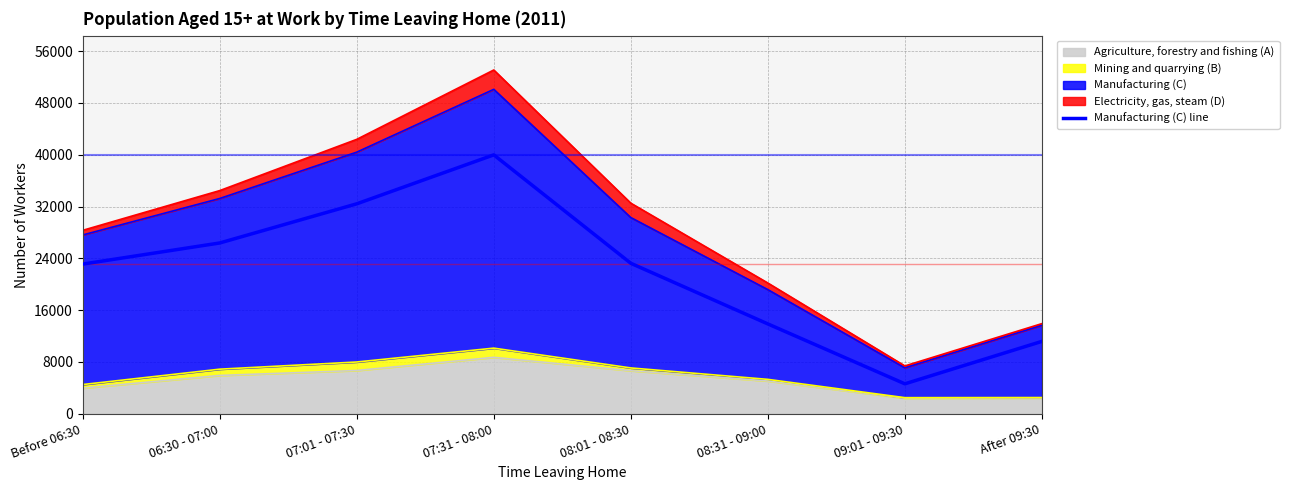

Reading left to right, what are all the values shown in this chart?

Before 06:30=23107	06:30 - 07:00=26370	07:01 - 07:30=32419	07:31 - 08:00=39982	08:01 - 08:30=23232	08:31 - 09:00=13865	09:01 - 09:30=4611	After 09:30=11167